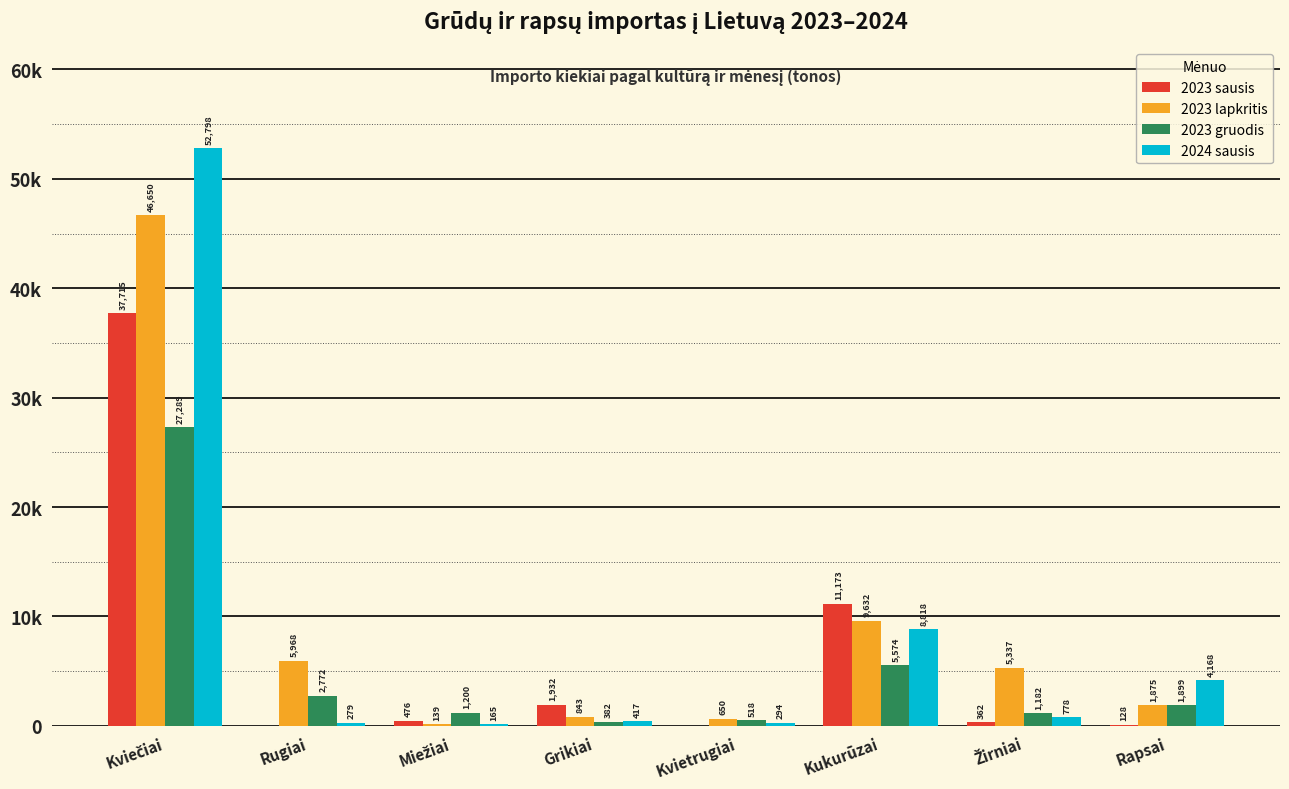

At how many categories does at least one series exceed 26687?

1